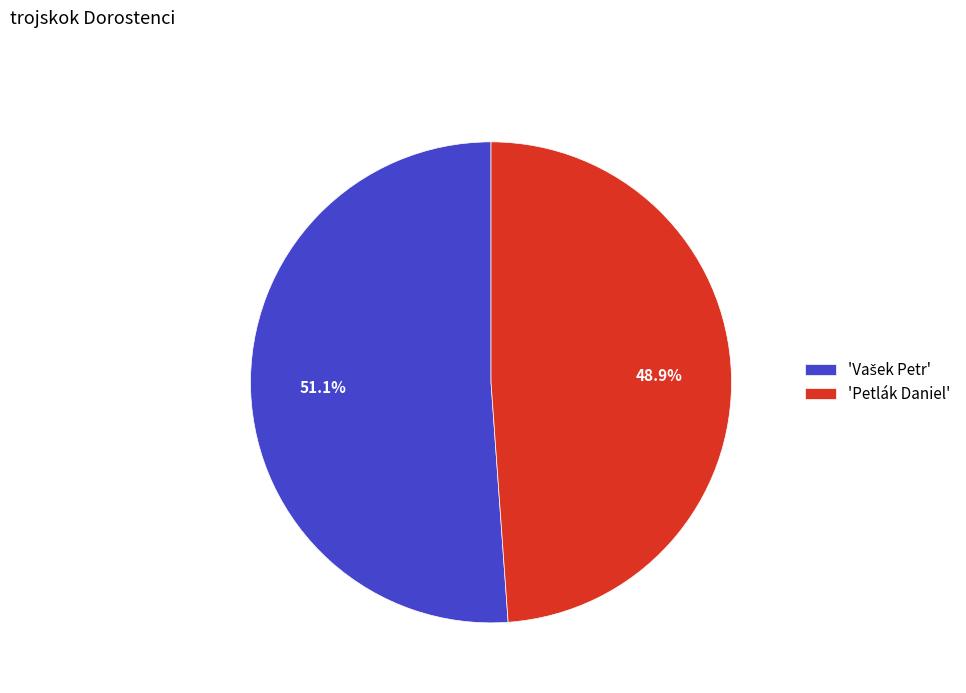

Which slice is the smallest?

'Petlák Daniel'